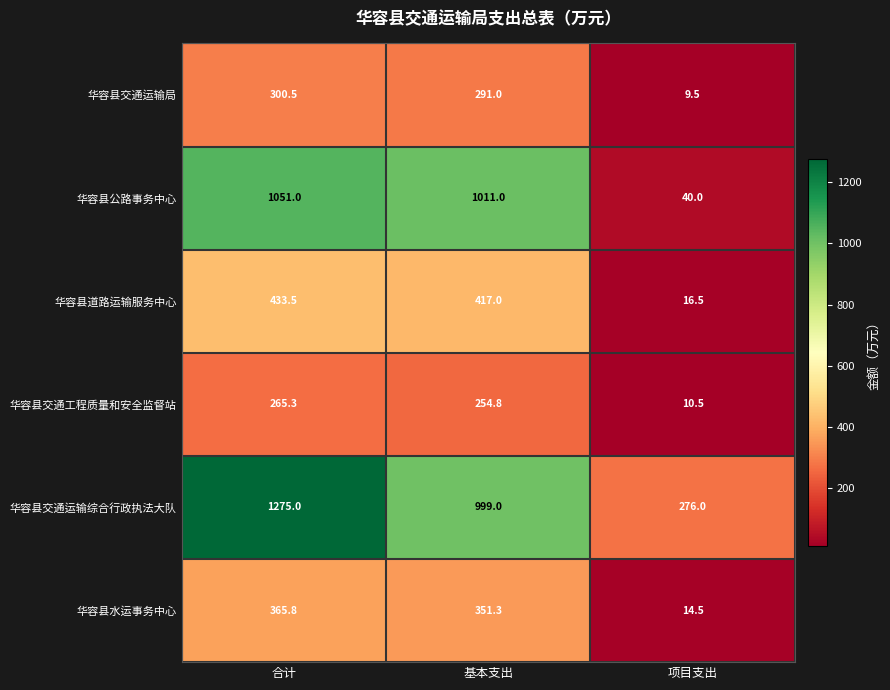

Reading right to left, list all the values displayed in this chart.

华容县交通运输局: 项目支出=9.5	基本支出=291.0	合计=300.5
华容县公路事务中心: 项目支出=40.0	基本支出=1011.0	合计=1051.0
华容县道路运输服务中心: 项目支出=16.5	基本支出=417.0	合计=433.5
华容县交通工程质量和安全监督站: 项目支出=10.5	基本支出=254.8	合计=265.3
华容县交通运输综合行政执法大队: 项目支出=276.0	基本支出=999.0	合计=1275.0
华容县水运事务中心: 项目支出=14.5	基本支出=351.3	合计=365.8